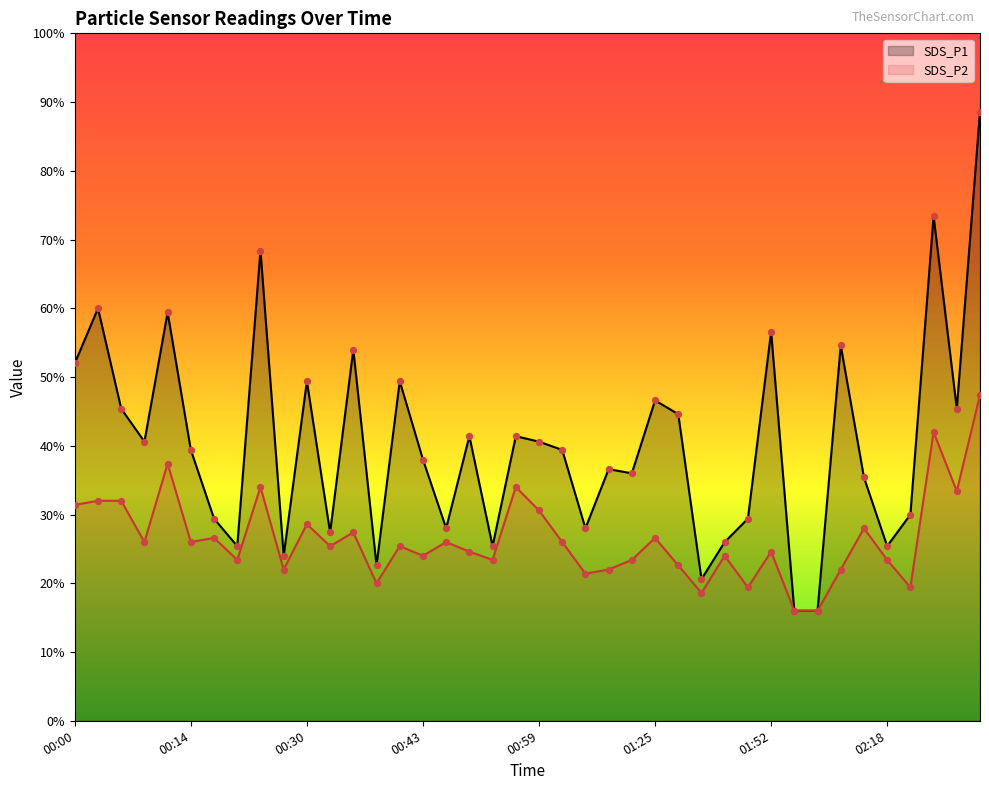

At how many categories does at least one series exceed 1?

38